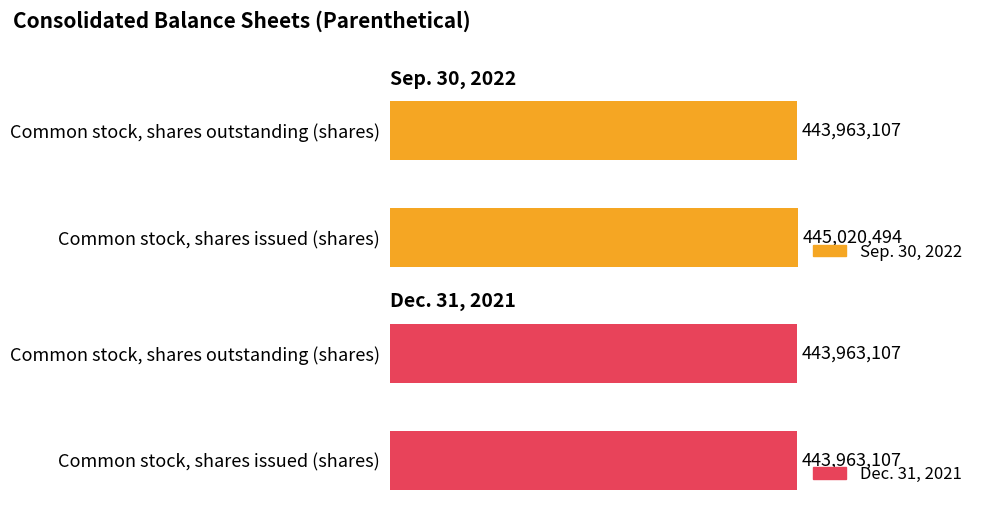

True or false: Dec. 31, 2021 has a value of 125023655 at Common stock, shares issued (shares).

False